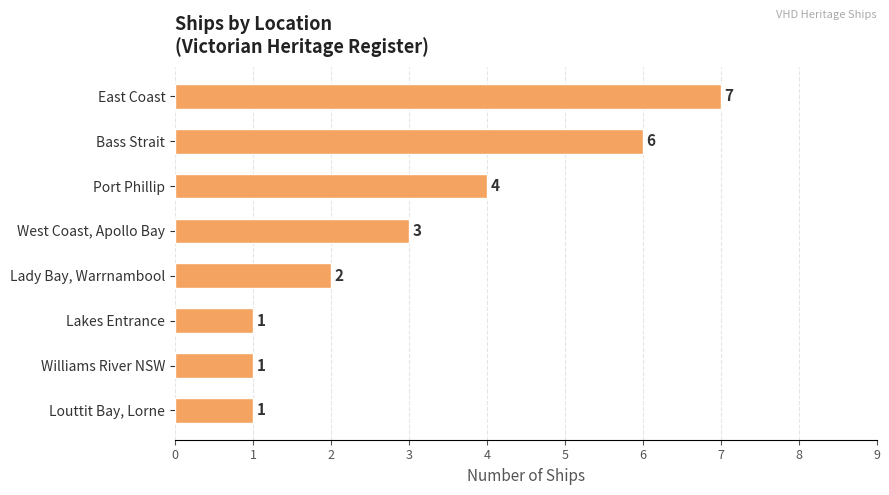

Where is the data nearest to the value 4?

Port Phillip